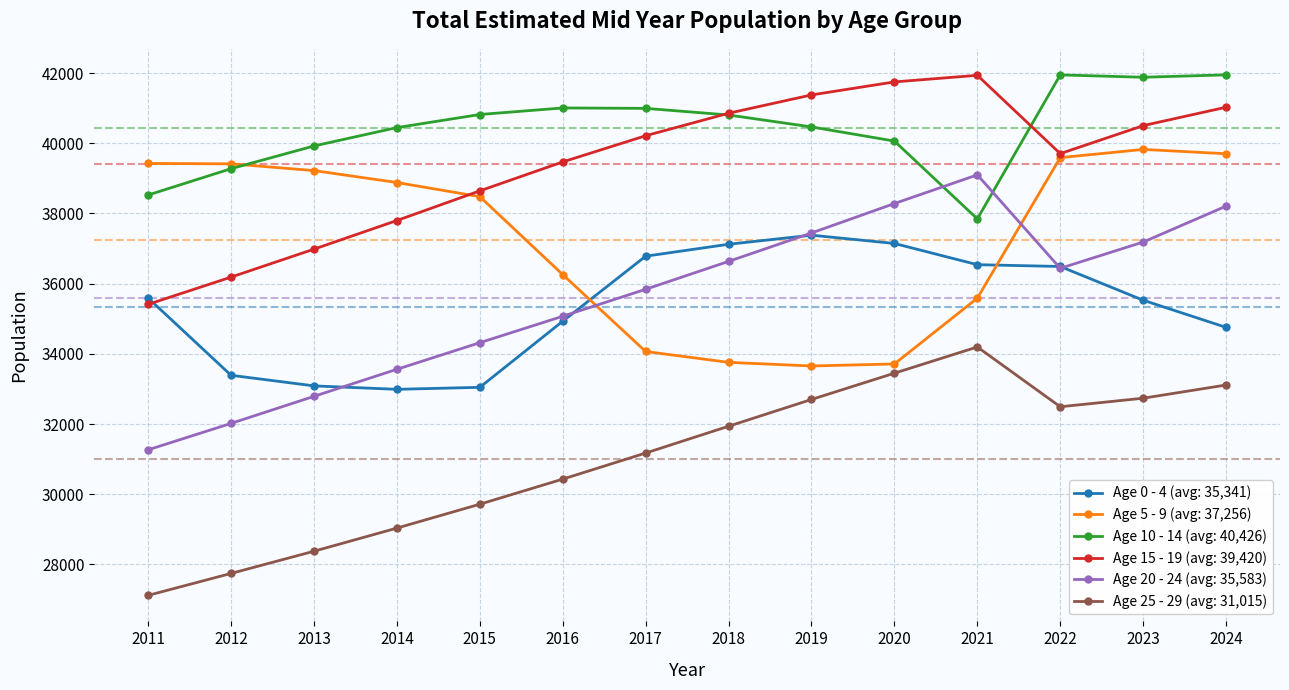

What is the value of the Age 20 - 24 (avg: 35,583) point at the 8th from the left?

36635